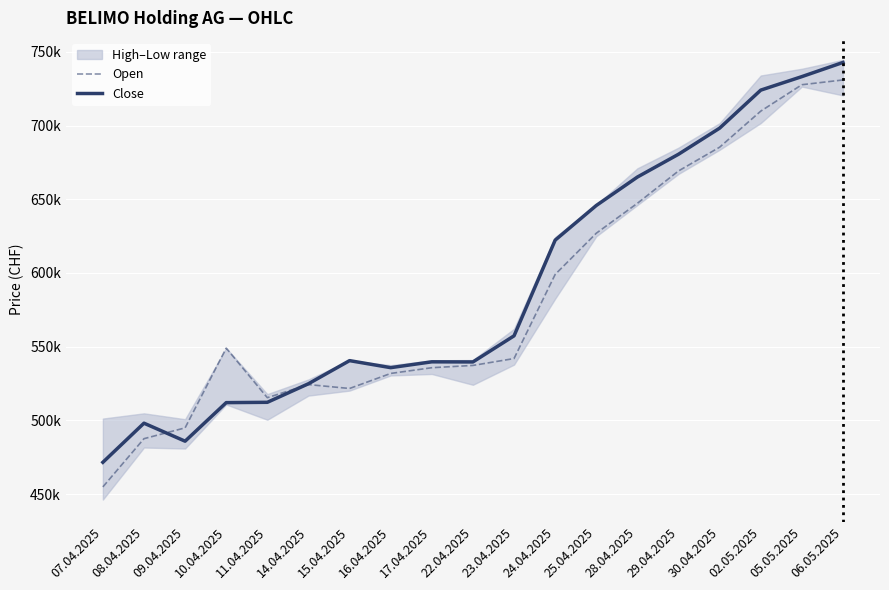

Rank the series by their average value, from highest to lowest.

Close, Open